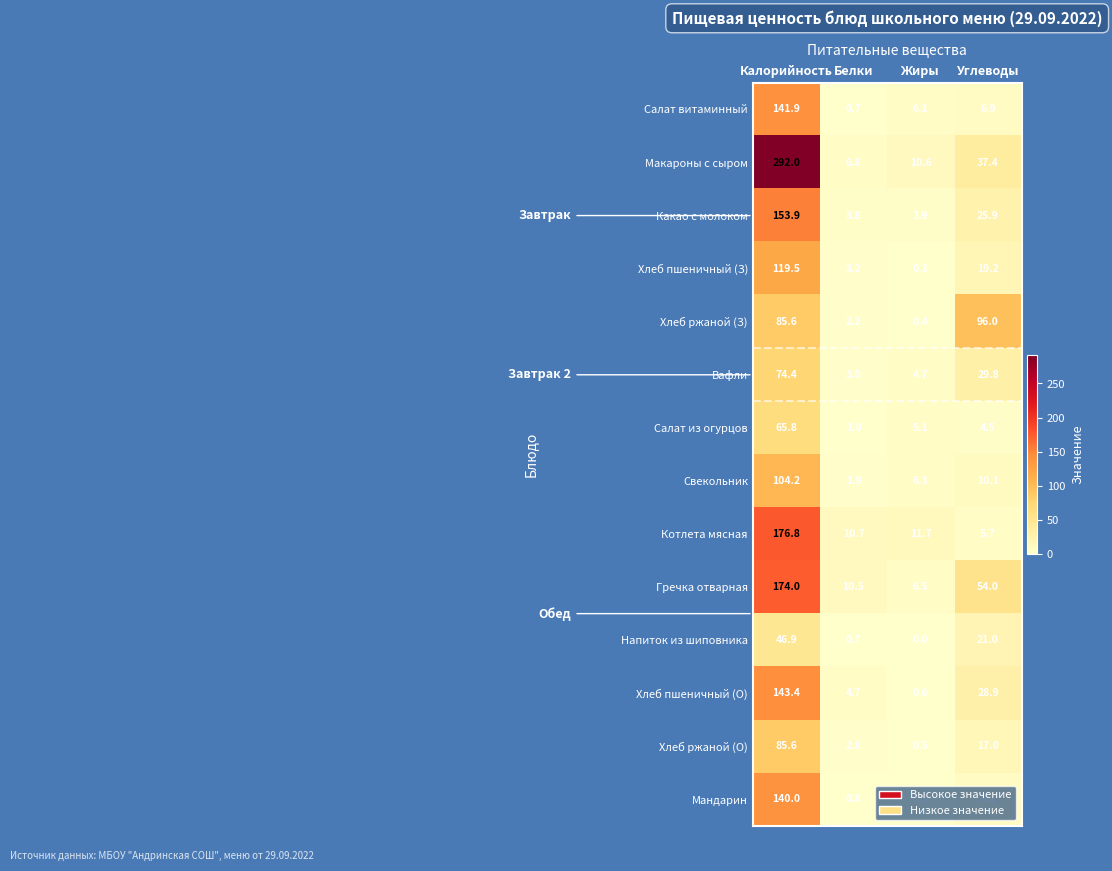

Rank the categories by Хлеб ржаной (О) value from highest to lowest.

Калорийность, Углеводы, Белки, Жиры